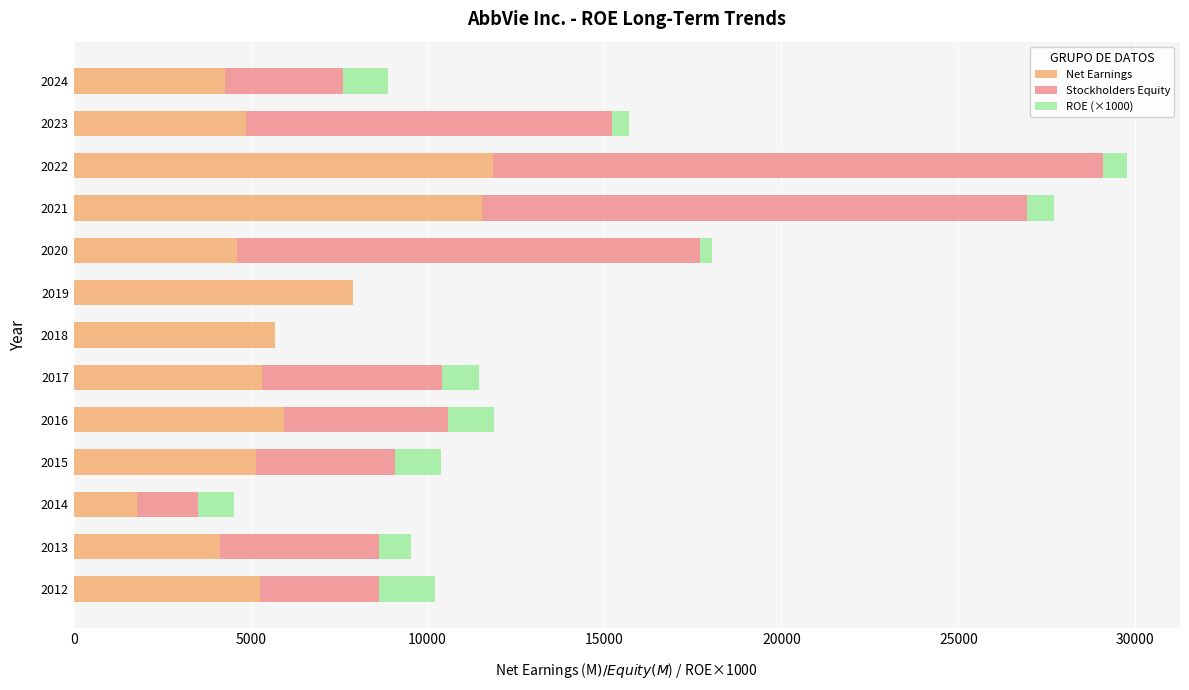

What is the sum of all Net Earnings values?

78287.0